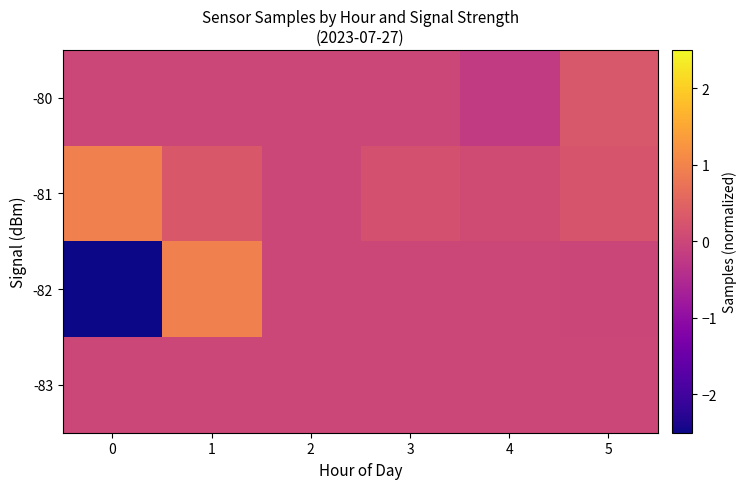

How many data points does each series have?

6